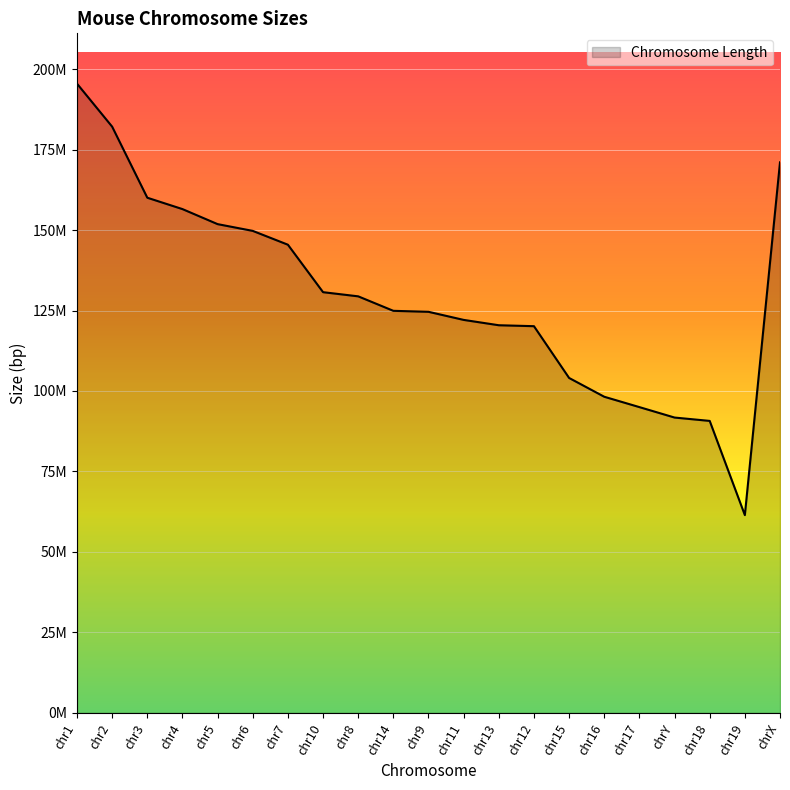

Rank the categories by value from highest to lowest.

chr1, chr2, chrX, chr3, chr4, chr5, chr6, chr7, chr10, chr8, chr14, chr9, chr11, chr13, chr12, chr15, chr16, chr17, chrY, chr18, chr19